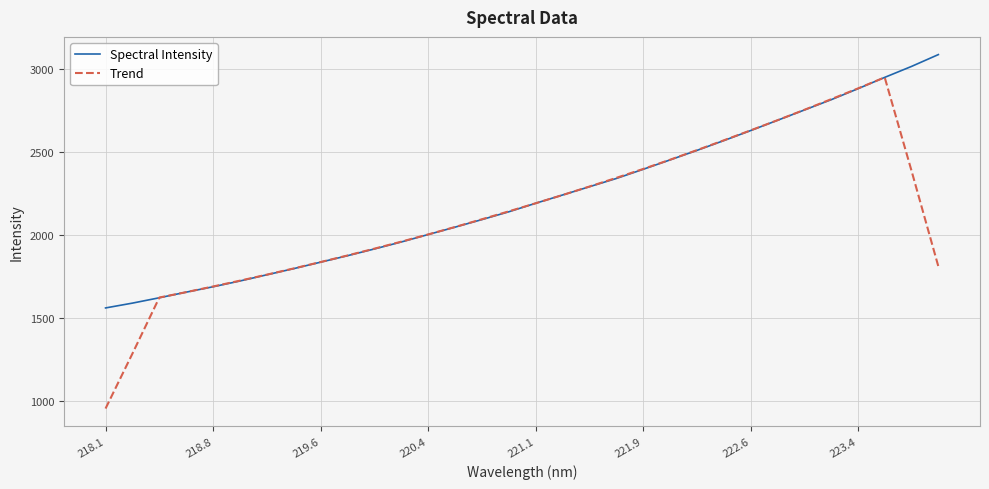

Reading right to left, list all the values displayed in this chart.

Spectral Intensity: 3087.0	3015.7	2949.6	2881.1	2814.8	2752.8	2690.8	2629.0	2568.4	2509.5	2452.3	2395.7	2340.4	2290.8	2241.0	2191.2	2139.9	2092.9	2047.4	2002.9	1958.0	1916.0	1875.4	1836.5	1797.5	1760.3	1723.0	1688.2	1655.8	1621.9	1589.6	1560.6
Trend: 1810.5	2386.7	2949.6	2882.8	2817.8	2753.7	2691.1	2630.1	2570.0	2511.0	2453.2	2397.7	2344.0	2291.8	2240.6	2191.2	2142.5	2094.9	2048.2	2003.4	1959.9	1917.8	1876.7	1837.1	1798.5	1761.1	1725.0	1689.8	1655.7	1623.2	1285.6	954.4